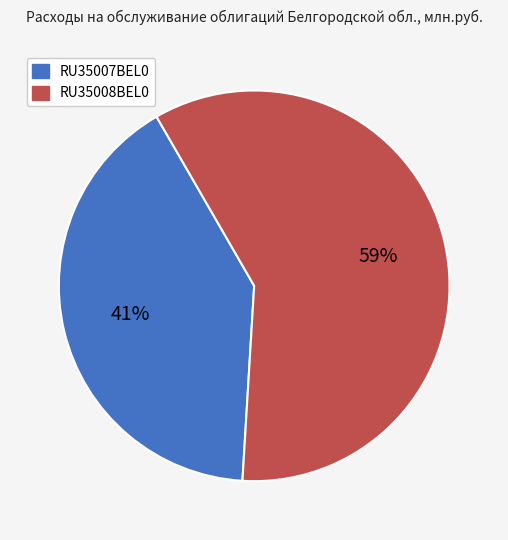

Which slice is the largest?

RU35008BEL0